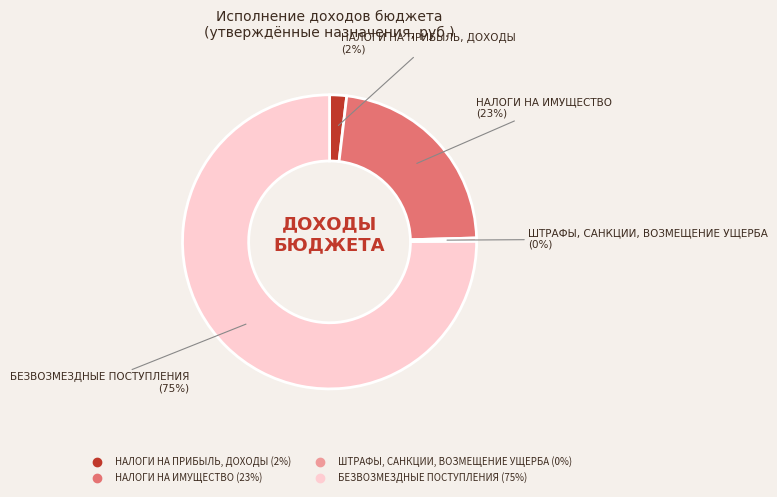

The БЕЗВОЗМЕЗДНЫЕ ПОСТУПЛЕНИЯ slice represents 86% of the pie. True or false?

False